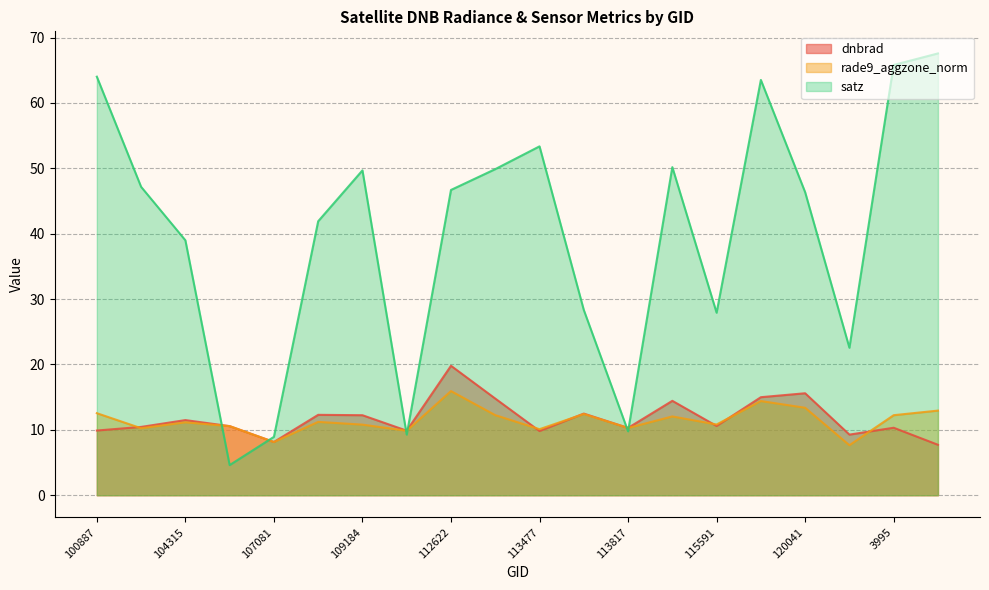

Reading left to right, list all the values displayed in this chart.

dnbrad: 100887=9.9	101013=10.4	104315=11.5	104431=10.6	107081=8.1	107253=12.3	109184=12.2	109895=9.9	112622=19.8	113127=14.8	113477=9.8	113644=12.5	113817=10.3	115226=14.4	115591=10.6	119873=15.0	120041=15.6	120388=9.3	3995=10.3	120740=7.7
rade9_aggzone_norm: 100887=12.5	101013=10.2	104315=11.2	104431=10.6	107081=8.1	107253=11.2	109184=10.8	109895=9.9	112622=15.9	113127=12.2	113477=10.1	113644=12.4	113817=10.3	115226=12.1	115591=10.8	119873=14.4	120041=13.4	120388=7.7	3995=12.2	120740=12.9
satz: 100887=64.0	101013=47.2	104315=39.0	104431=4.6	107081=8.9	107253=41.9	109184=49.7	109895=9.3	112622=46.7	113127=49.9	113477=53.4	113644=28.3	113817=9.8	115226=50.2	115591=27.9	119873=63.5	120041=46.4	120388=22.6	3995=65.8	120740=67.6